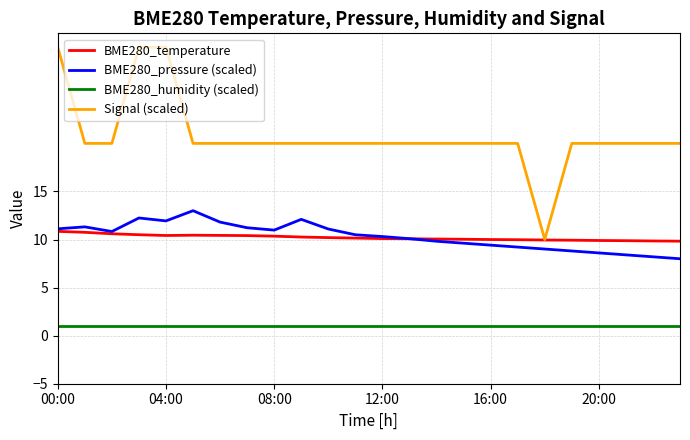

What is the minimum value for Signal (scaled)?

10.0